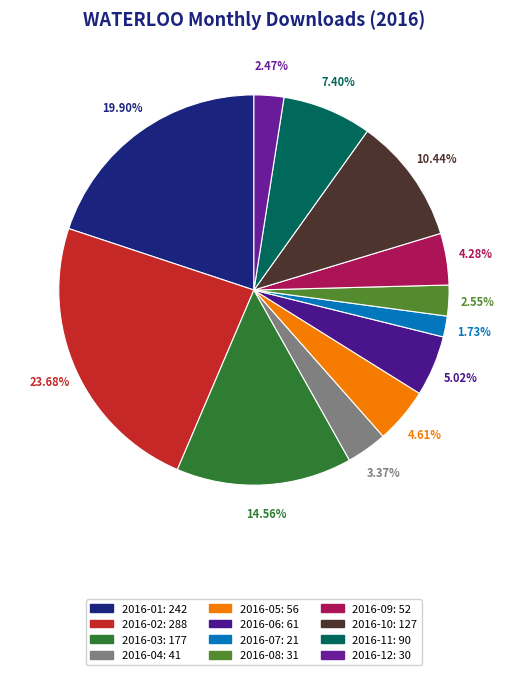

How much of the chart is everything except 2016-12?

97.5%